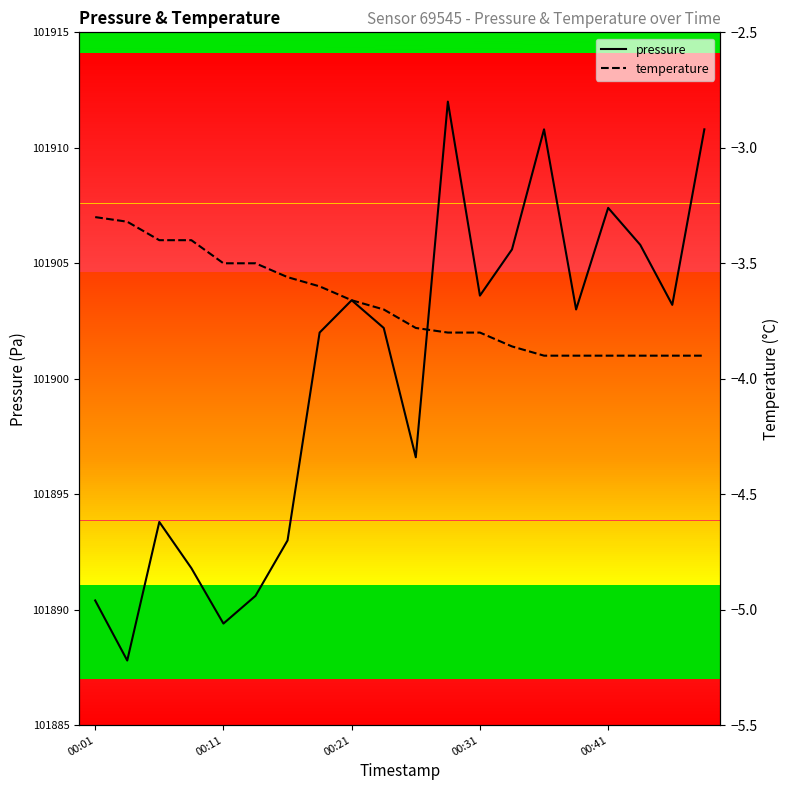

Count the number of categories in the chart.

20